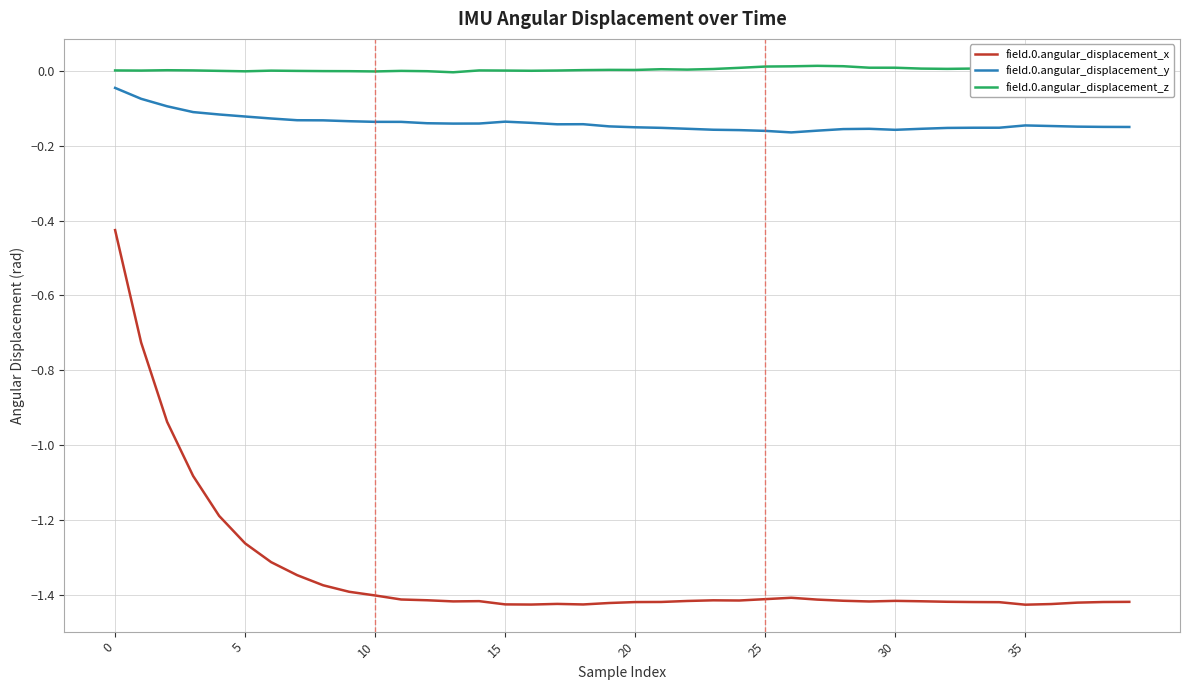

True or false: field.0.angular_displacement_z and field.0.angular_displacement_x cross at least once.

False